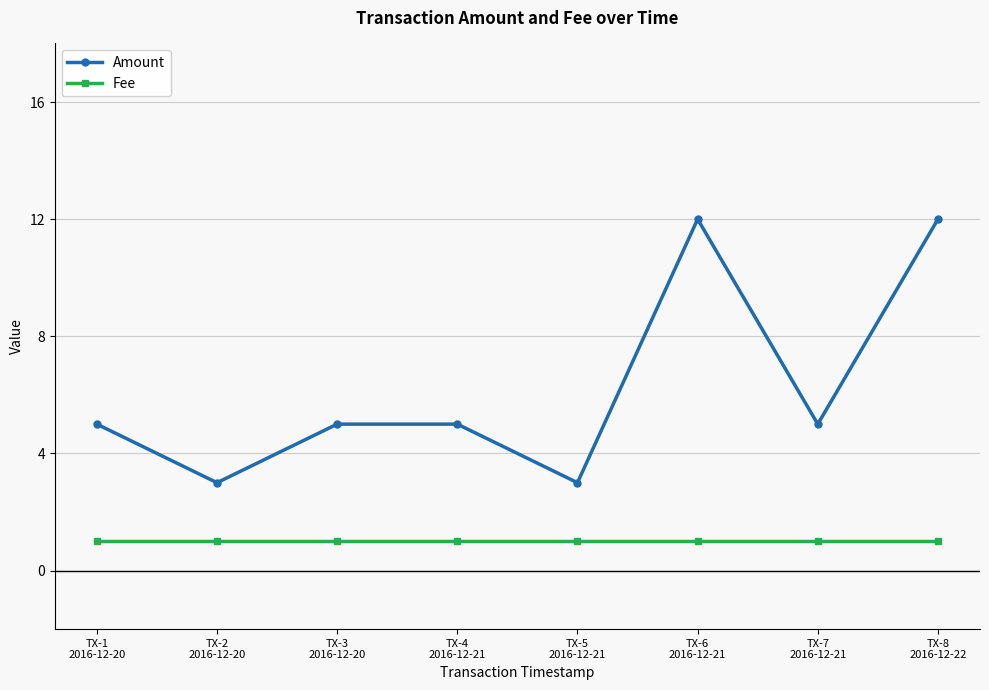

Which series has the largest range (max minus min)?

Amount